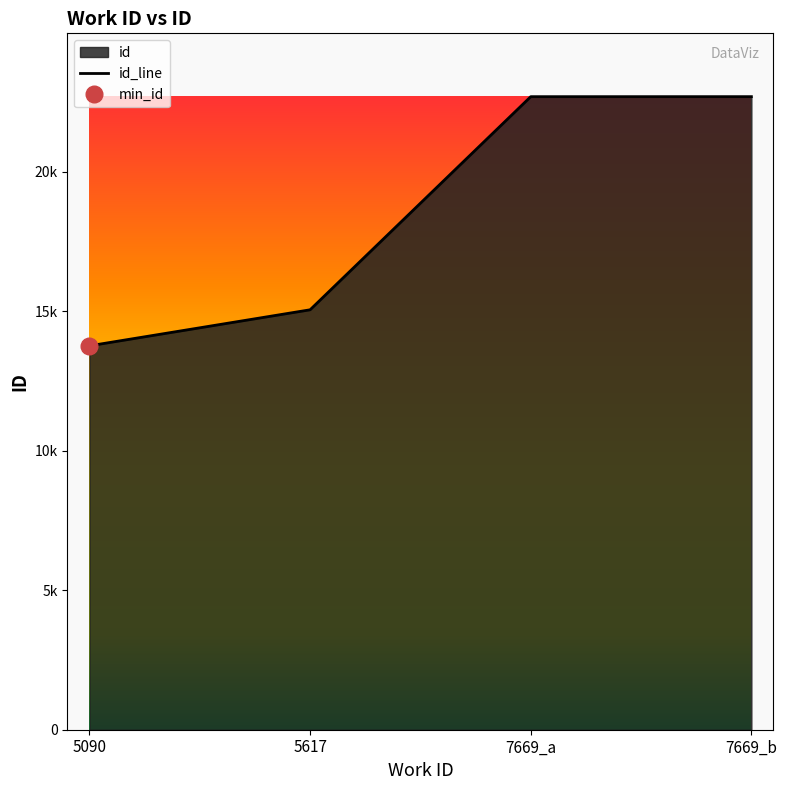

True or false: the data shows 10628 at 7669_a.

False